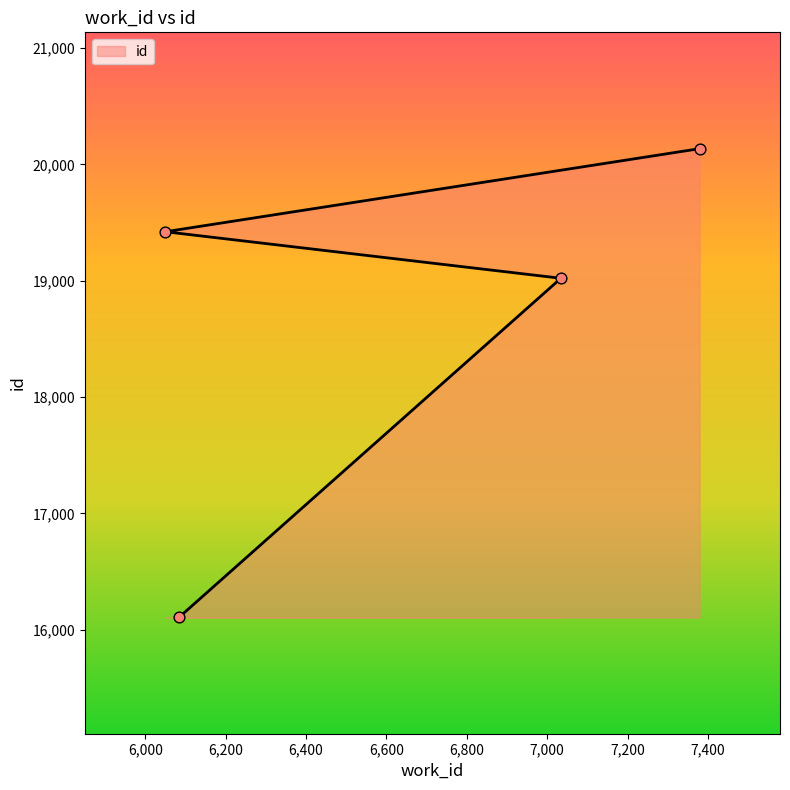

What is the ratio of the value at 7379 to the value at 7034?

1.1